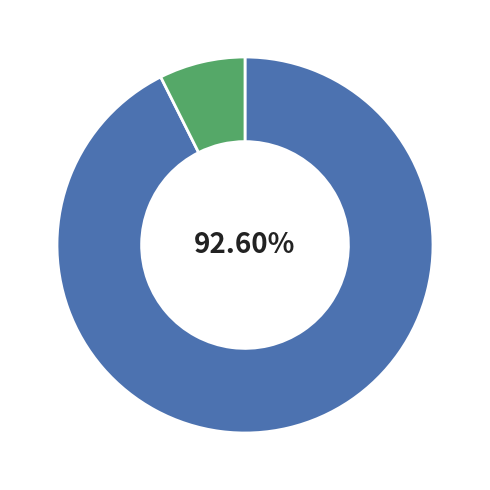

Is there any slice that represents more than half of the pie?

Yes